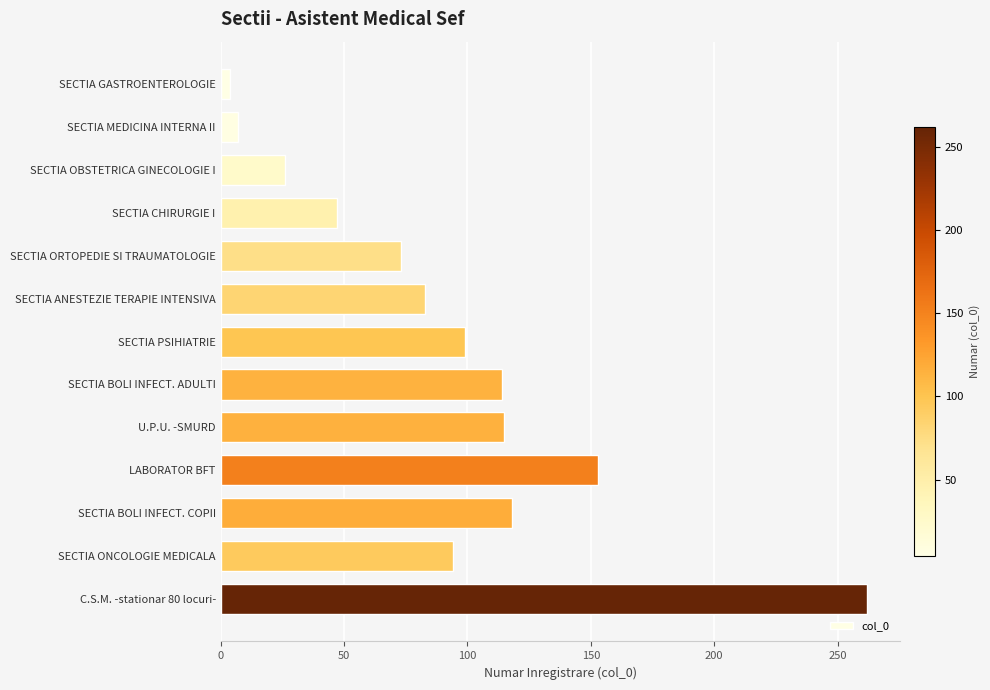

Is it true that the value at U.P.U. -SMURD is 115?

True